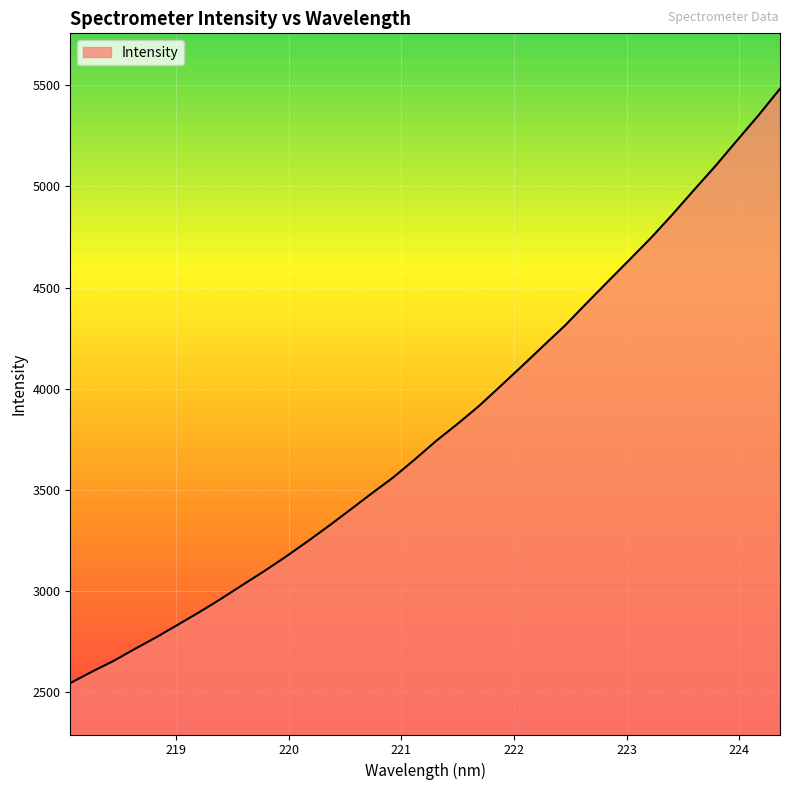

What is the smallest value displayed?

2543.8